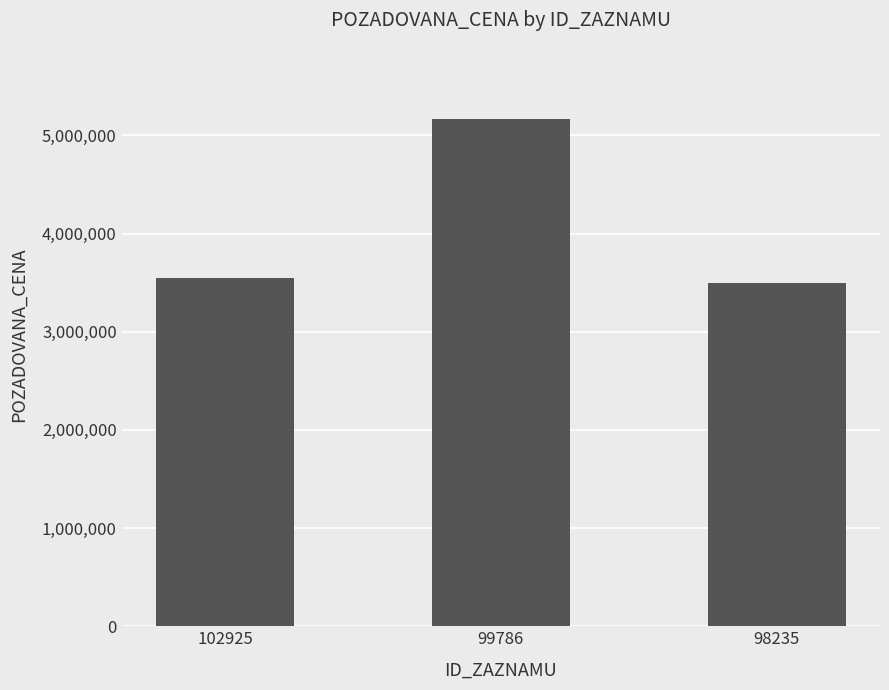

What is the difference between the values at 99786 and 102925?

1620000